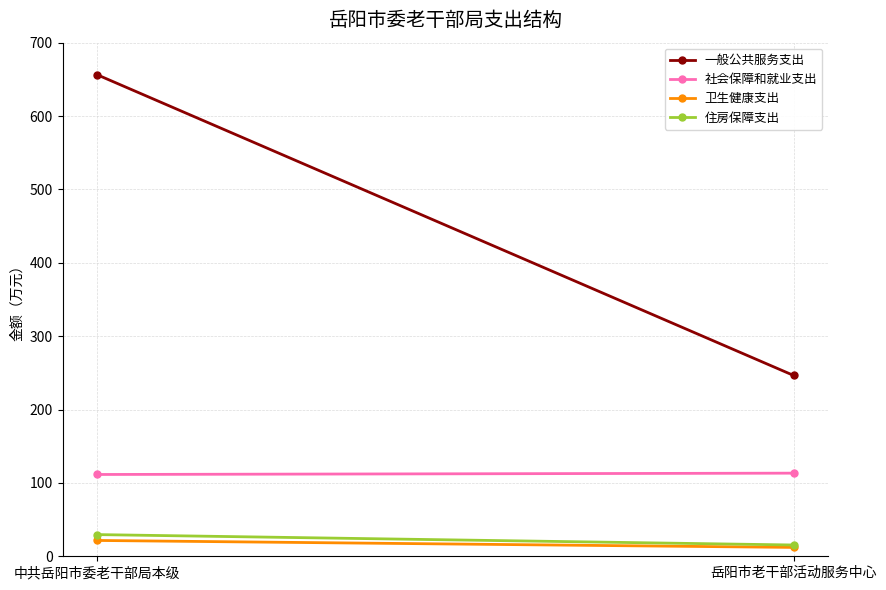

What is the greatest value displayed?

656.2